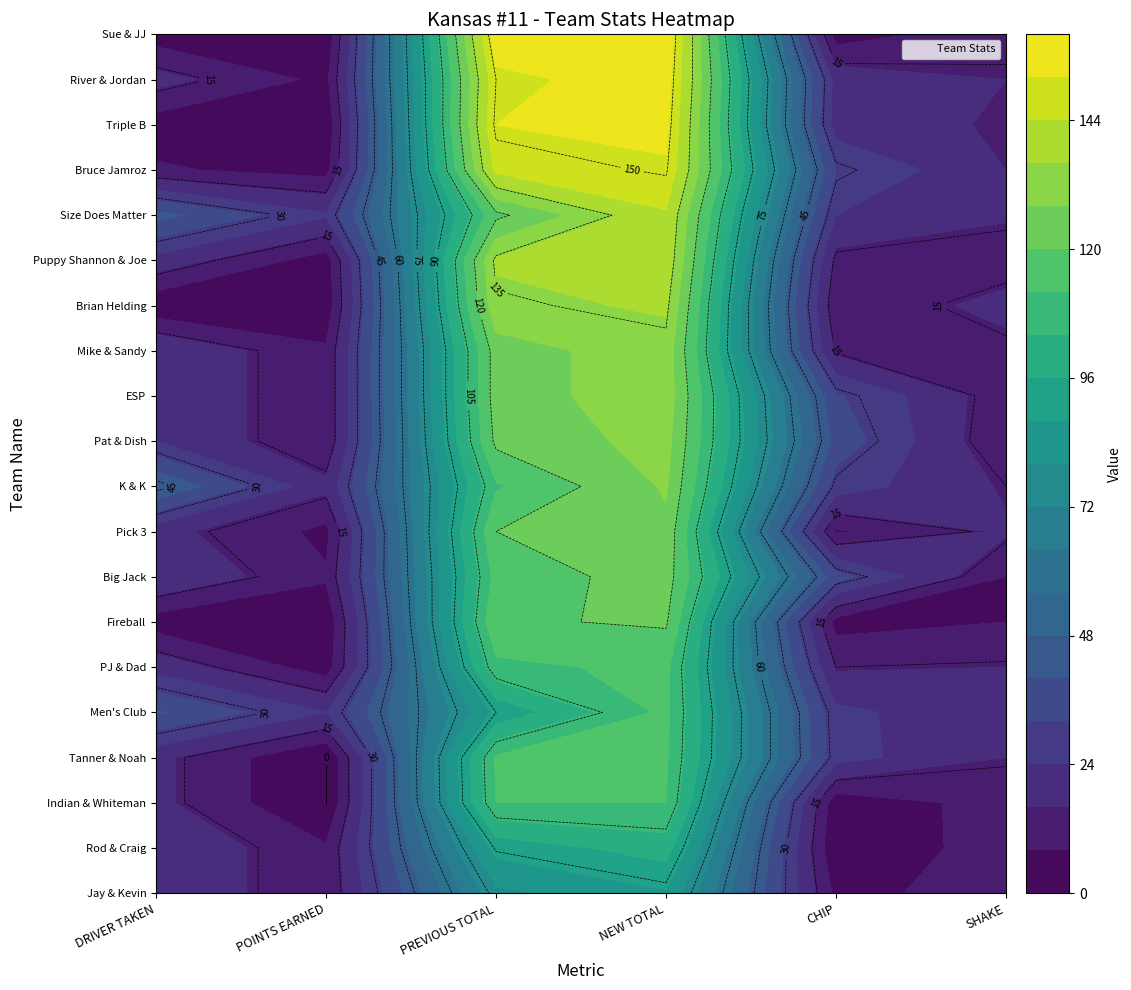

What is the sum of the Mike & Sandy values at SHAKE and CHIP?

27